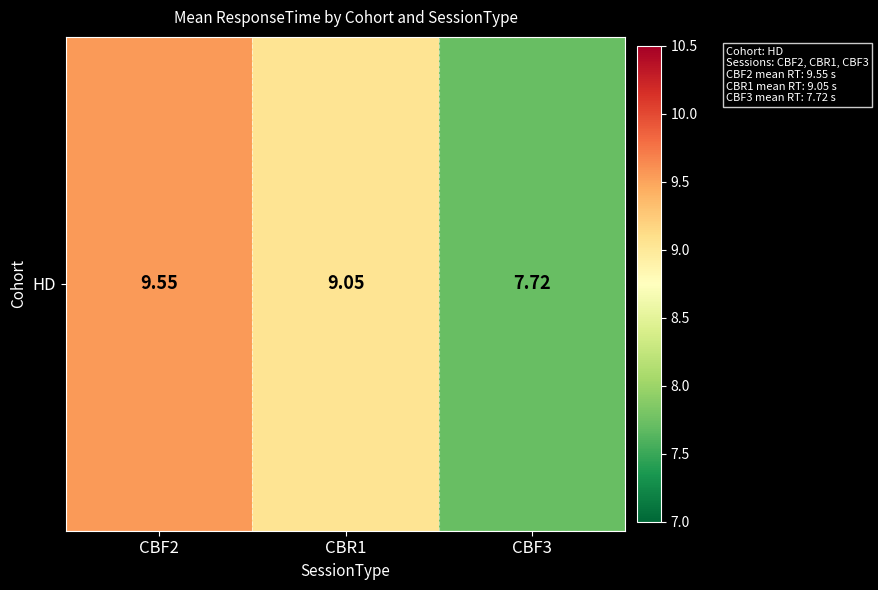

What value does the data have at CBF3?

7.7